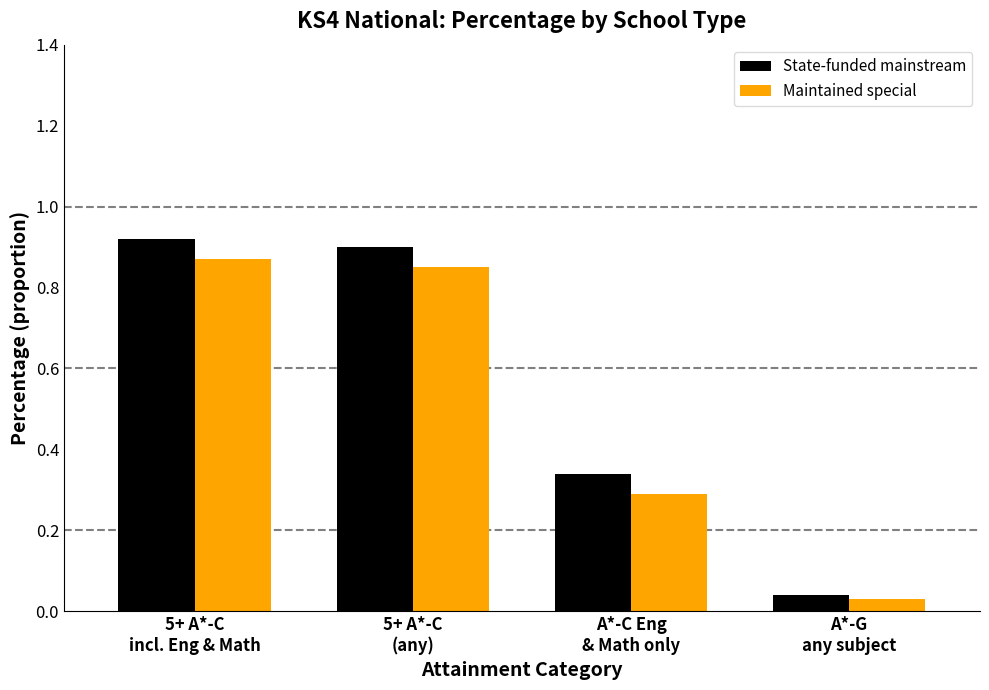

What is the total value across all series at A*-G
any subject?

0.1